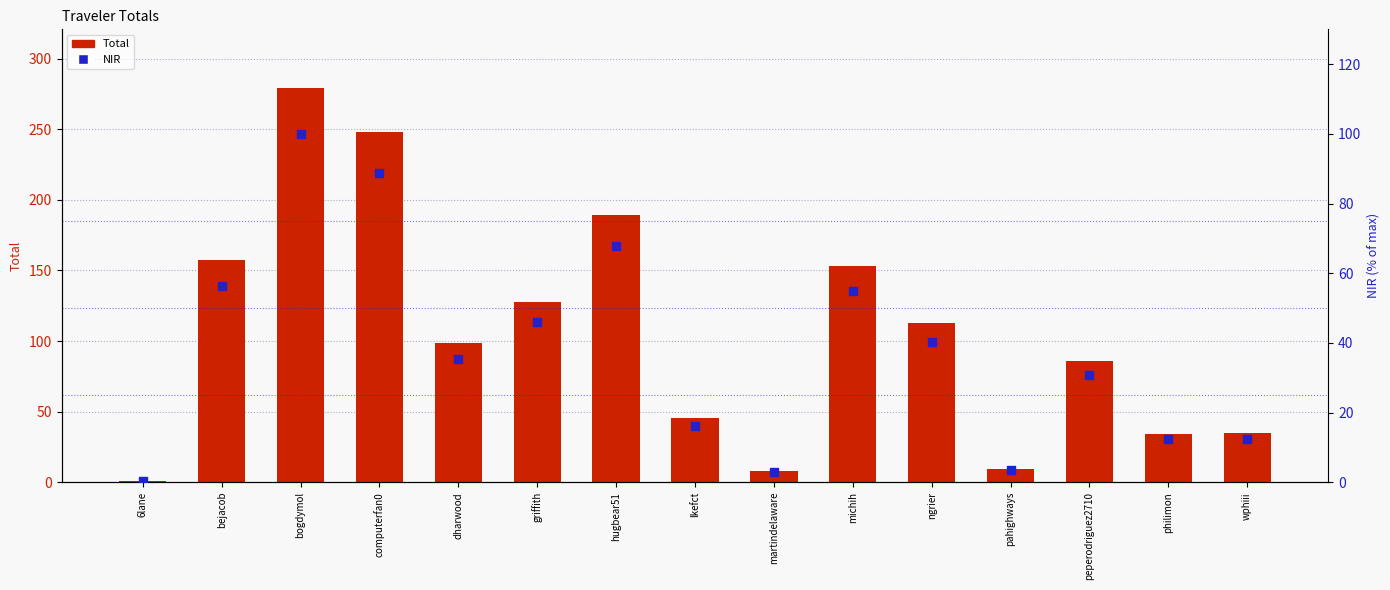

What are all the series names shown in the legend?

Total, NIR (% of max)